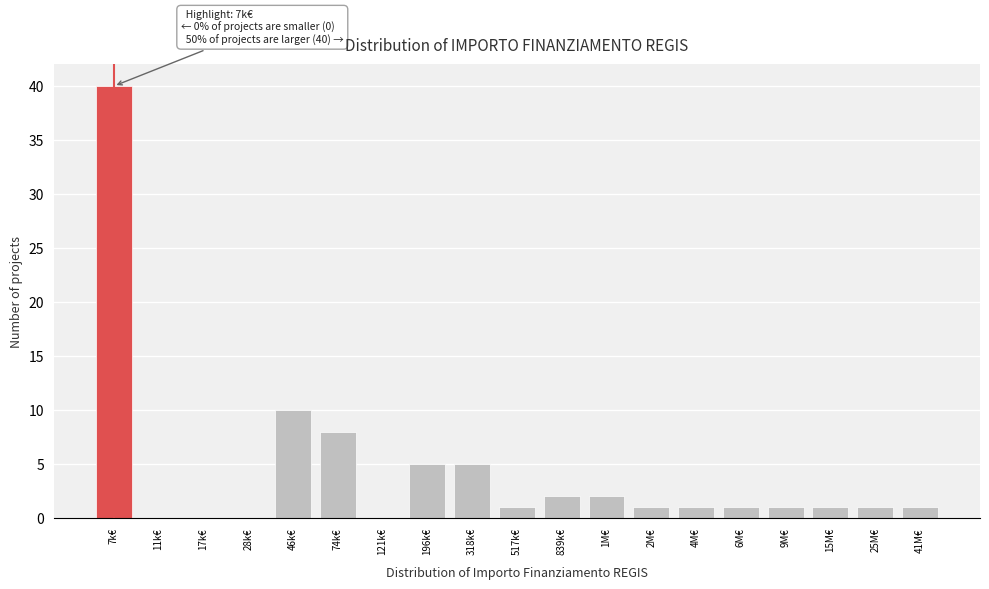

Reading left to right, transcribe all the data shown in this chart.

7k€=40	11k€=0	17k€=0	28k€=0	46k€=10	74k€=8	121k€=0	196k€=5	318k€=5	517k€=1	839k€=2	1M€=2	2M€=1	4M€=1	6M€=1	9M€=1	15M€=1	25M€=1	41M€=1